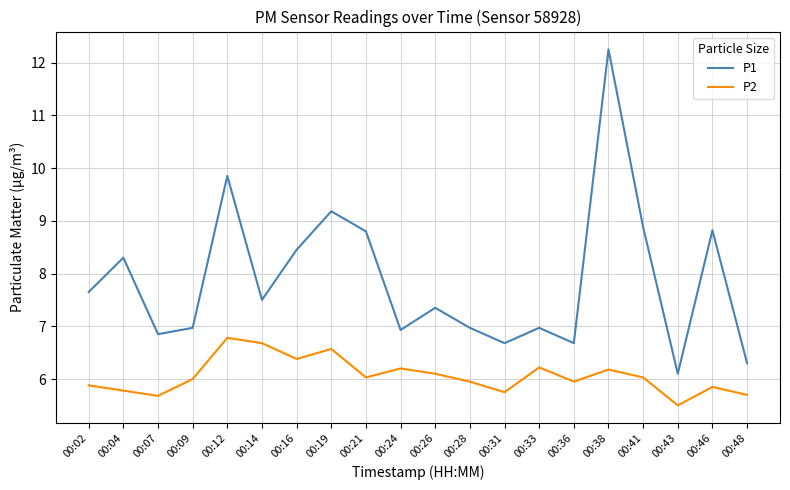

At which category does the chart reach its peak across all series?

00:38